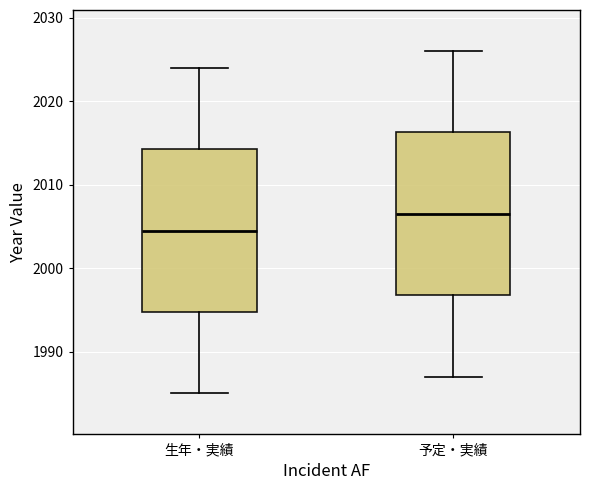

Reading left to right, transcribe this box plot: for each box, give where its median line is, the range the box spans, and where its two whiskers end, as read against the y-axis. The values are not printed on the chart, so give them approximately, as read against the axis.

生年・実績: median 2005, box 1995 to 2014, whiskers 1985 to 2024
予定・実績: median 2007, box 1997 to 2016, whiskers 1987 to 2026